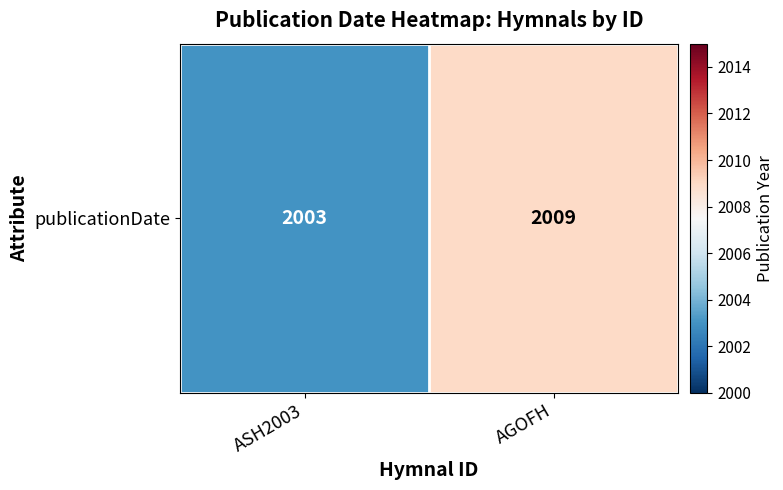

List the labels in order of value, largest first.

AGOFH, ASH2003